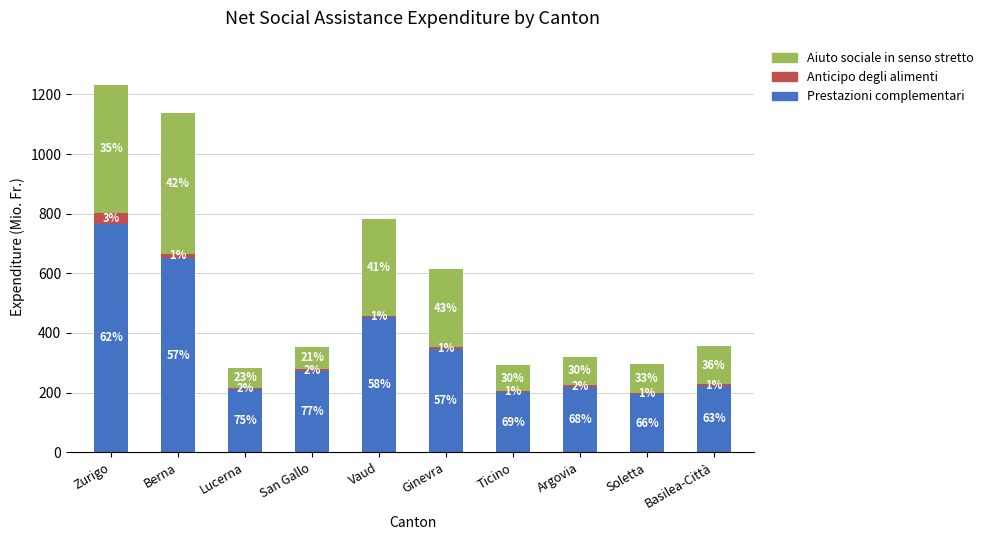

Are the bars grouped side by side (vs. stacked)?

No